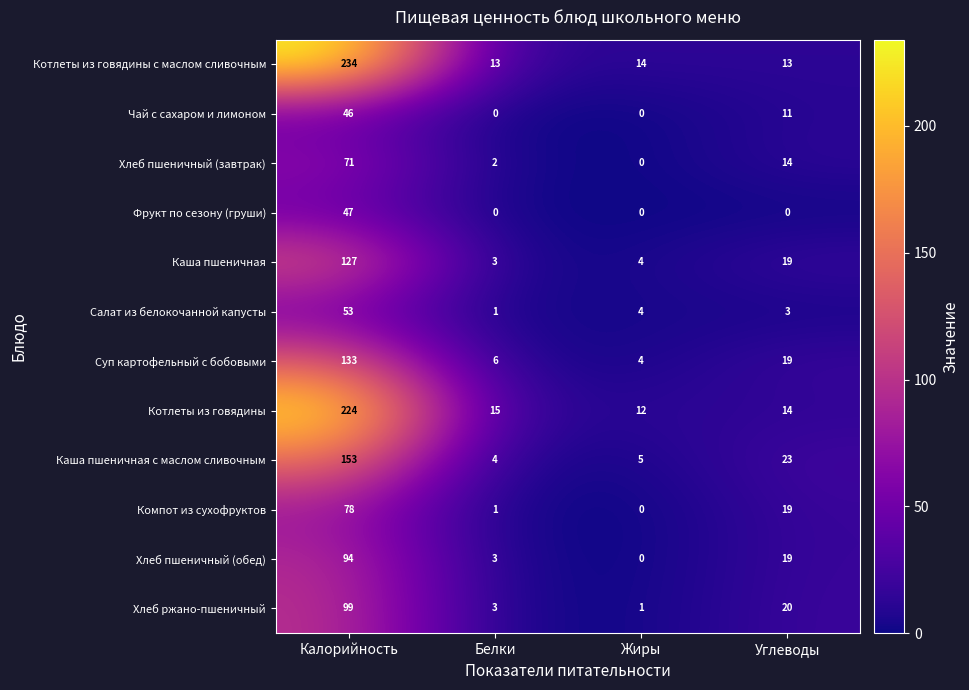

What is the difference between the maximum and minimum values in the Каша пшеничная с маслом сливочным series?

149